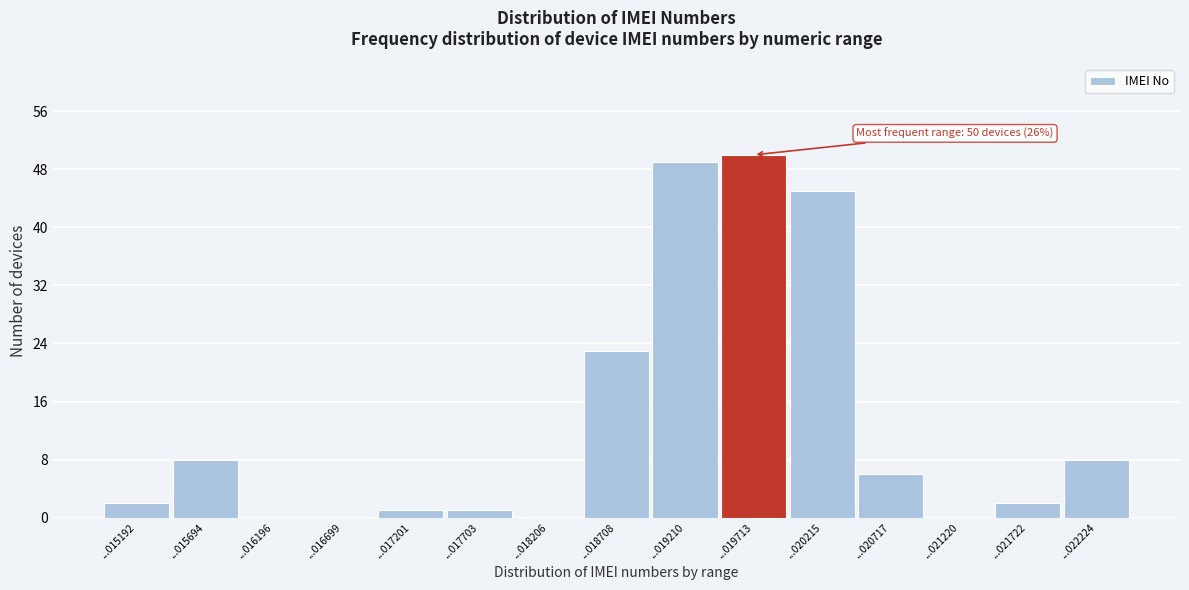

Reading right to left, list all the values displayed in this chart.

...022224=8	...021722=2	...021220=0	...020717=6	...020215=45	...019713=50	...019210=49	...018708=23	...018206=0	...017703=1	...017201=1	...016699=0	...016196=0	...015694=8	...015192=2